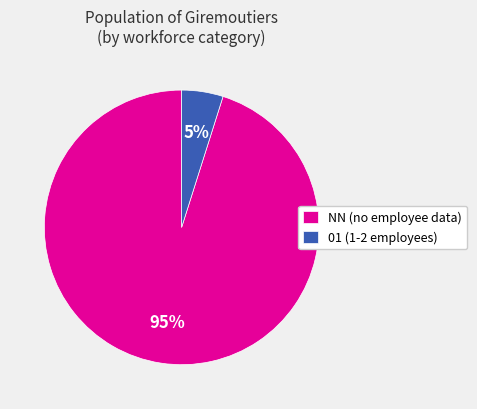

To the nearest percent, what is the difference between the 01 (1-2 employees) and NN (no employee data) slice percentages?

90%